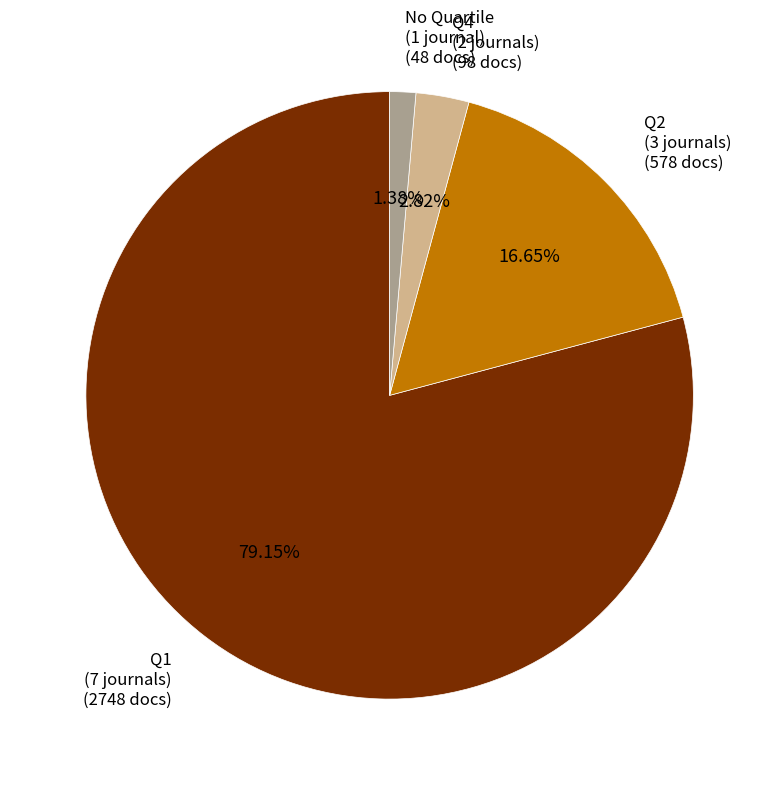

How many slices are in this pie chart?

4